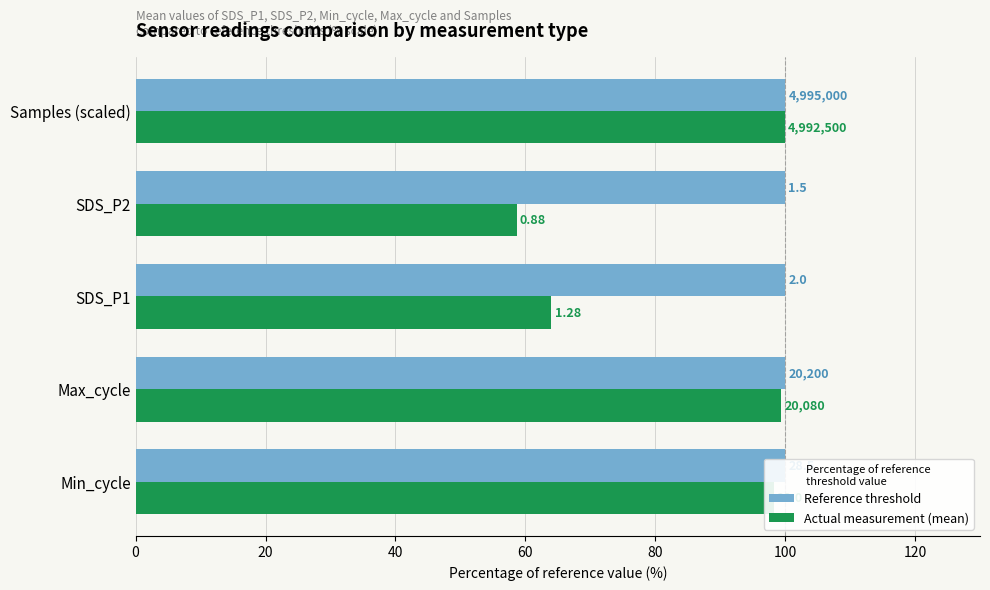

Reading left to right, extract all data points from this chart.

Reference threshold: 0.3	0.3	0.3	0.3	0.3
Actual measurement (mean): 98.2	99.4	64.0	58.7	99.9